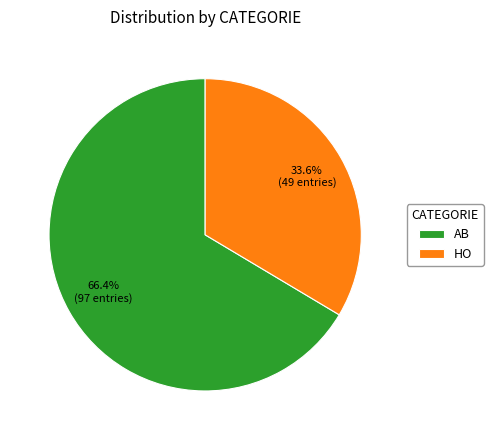

Which slice is the largest?

AB